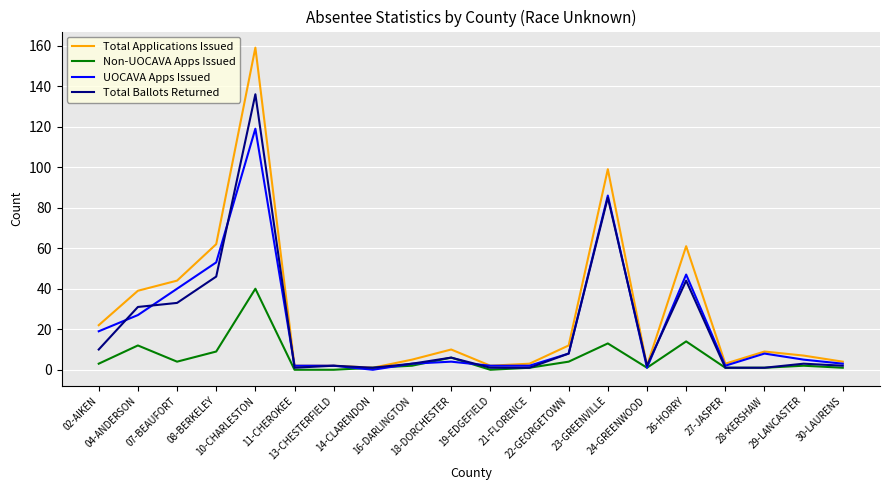

What is the greatest value displayed?

159